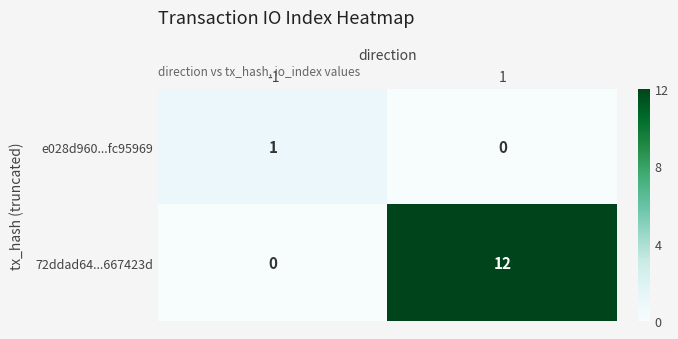

The value of 72ddad64...667423d at -1 is 5. True or false?

False